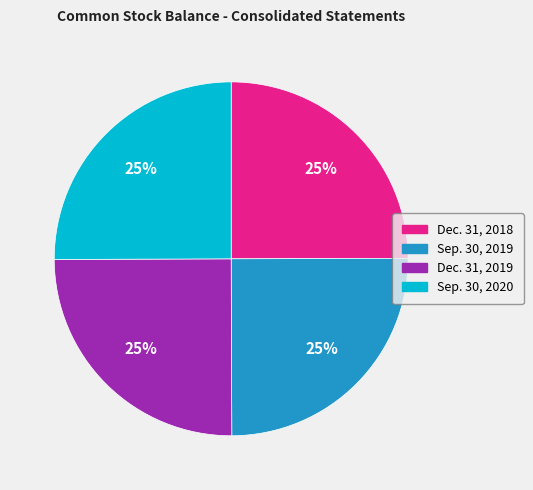

What percentage is the Sep. 30, 2020 slice, to the nearest percent?

25%